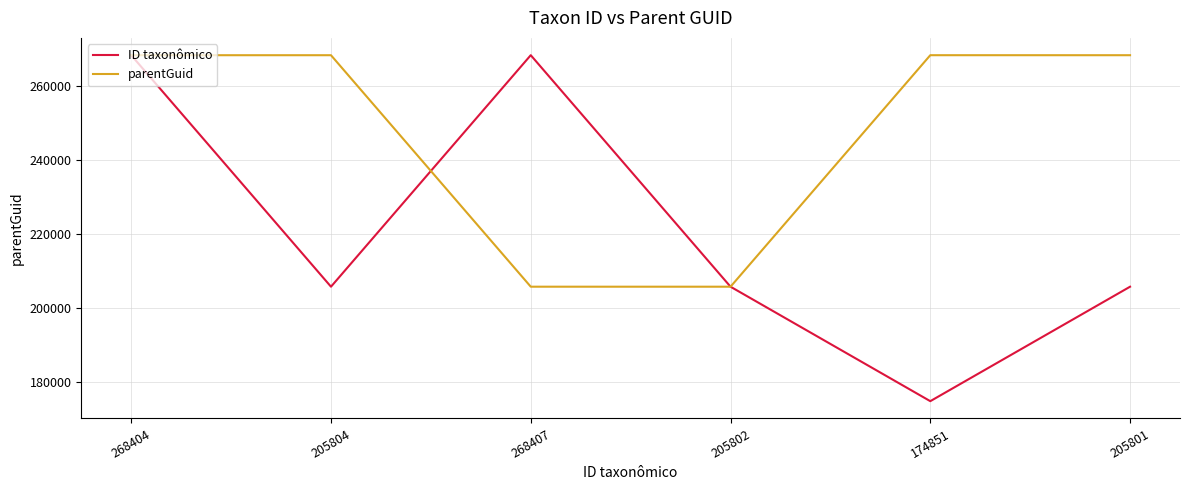

True or false: ID taxonômico has a value of 98217 at 205804.

False